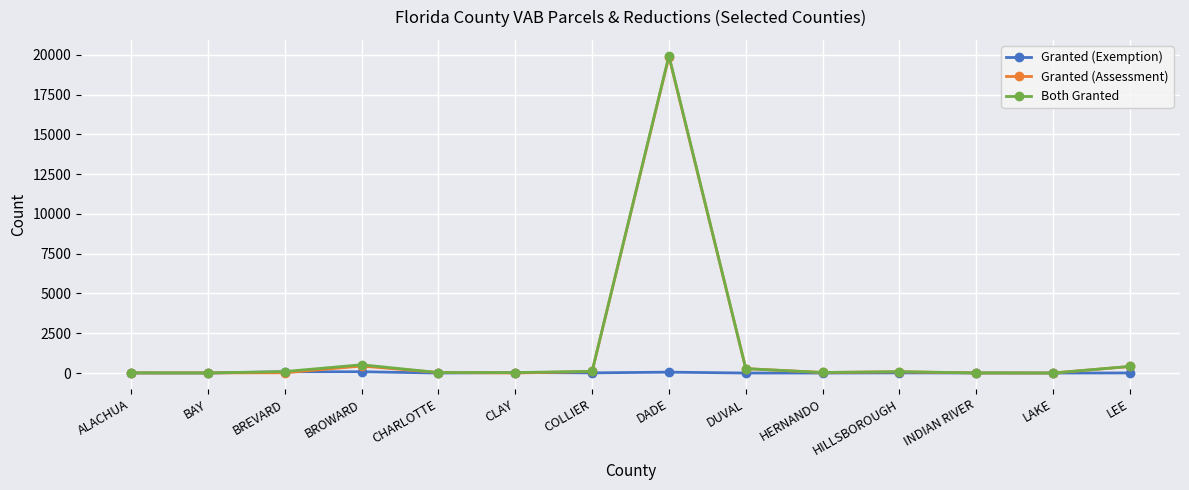

What is the sum of the Granted (Assessment) values at DADE and LEE?

20298